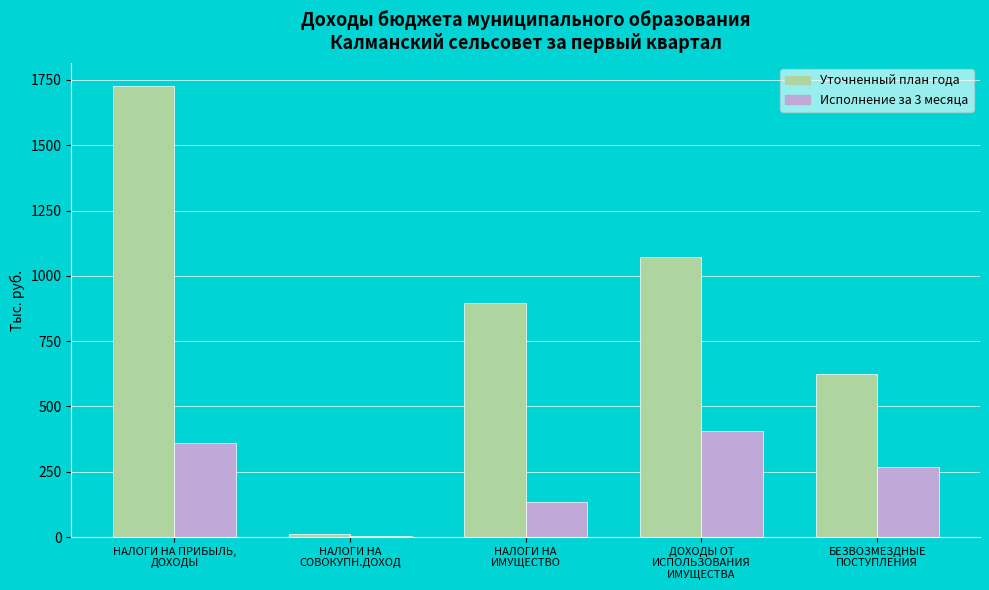

Which series has the largest total across all categories?

Уточненный план года